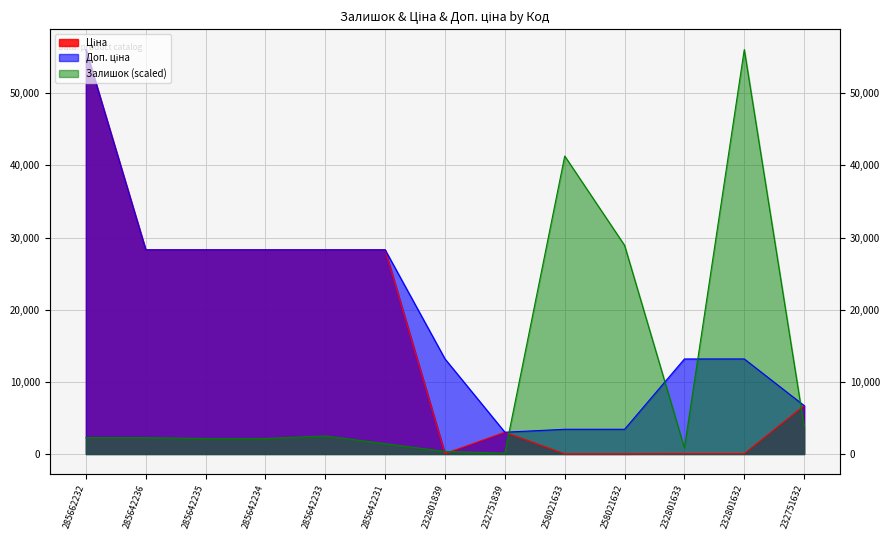

What is the label of the 8th point from the left?

232751839